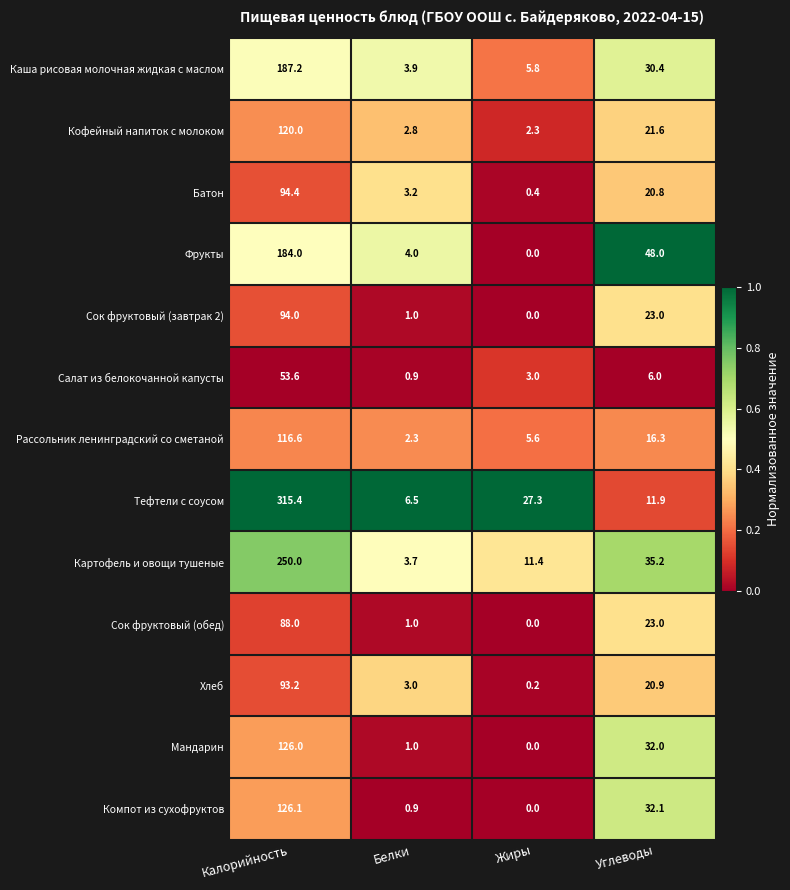

Which series changed the most between Жиры and Углеводы?

Фрукты